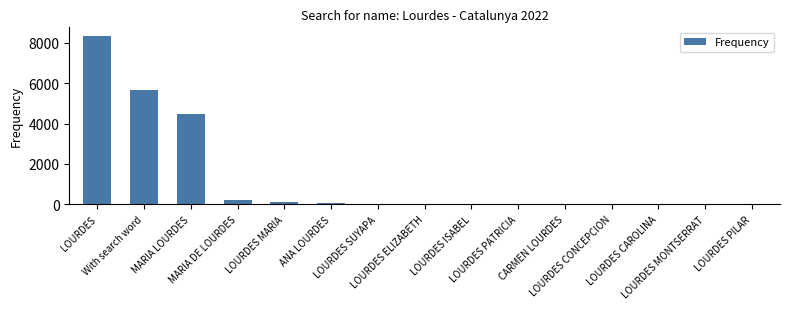

What is the maximum value shown in the chart?

8347